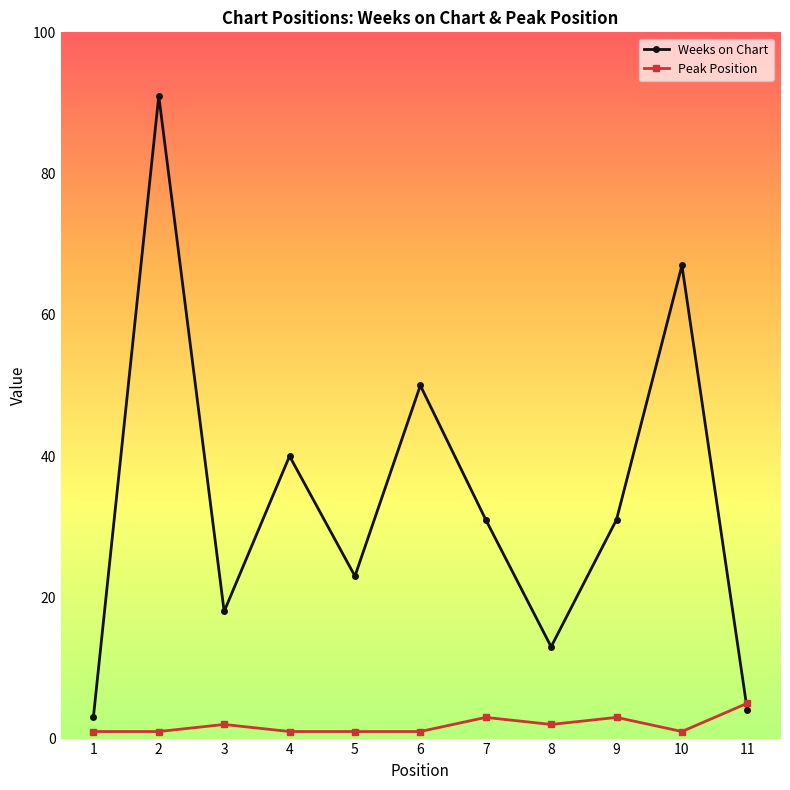

Which series has the largest range (max minus min)?

Weeks on Chart